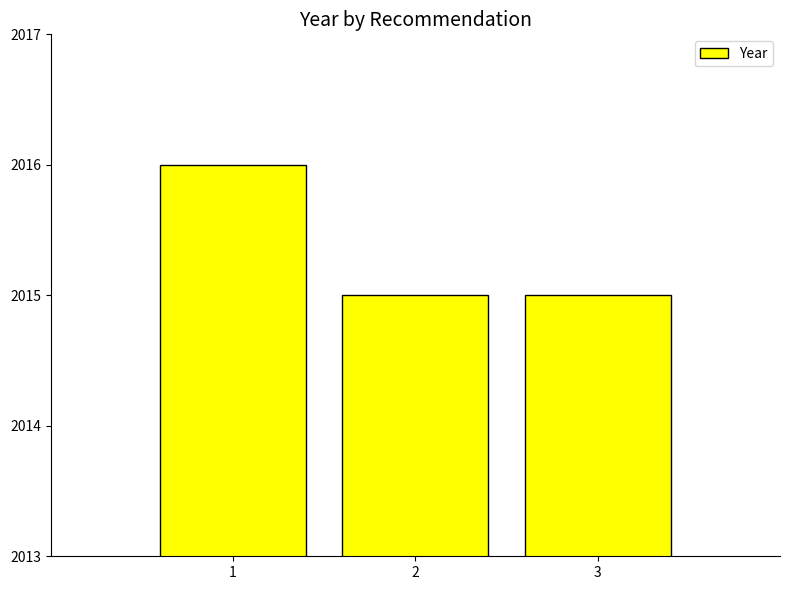

What is the sum of all values?

6046